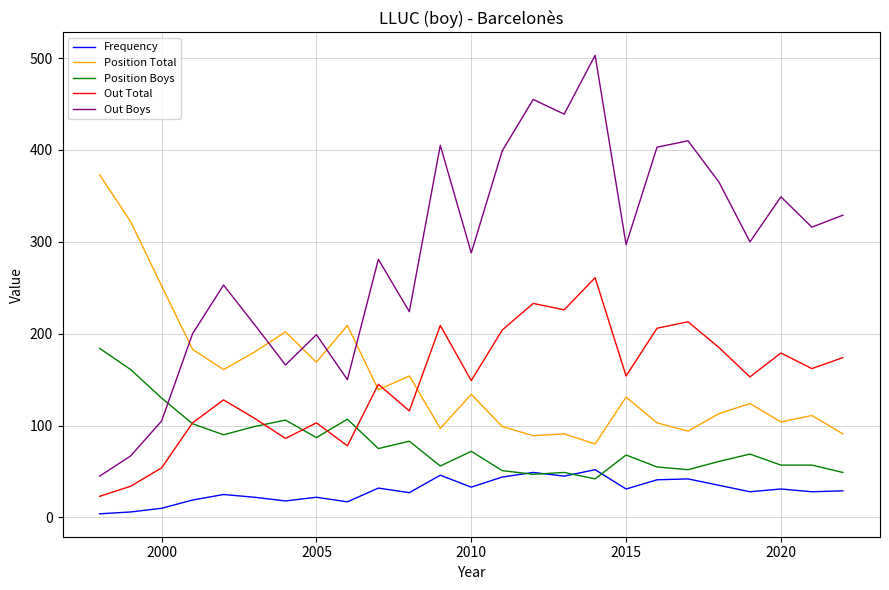

What is the maximum value for Position Boys?

184